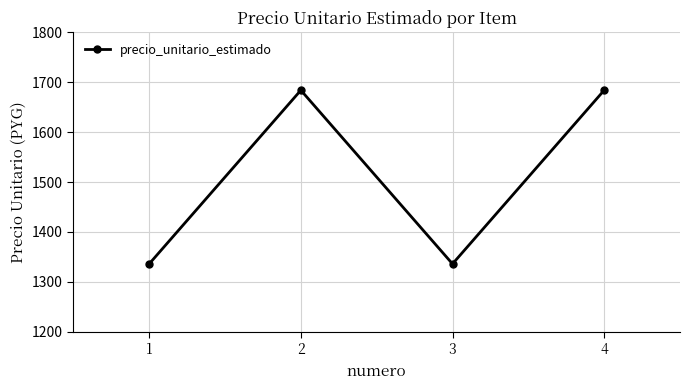

What is the maximum value shown in the chart?

1684